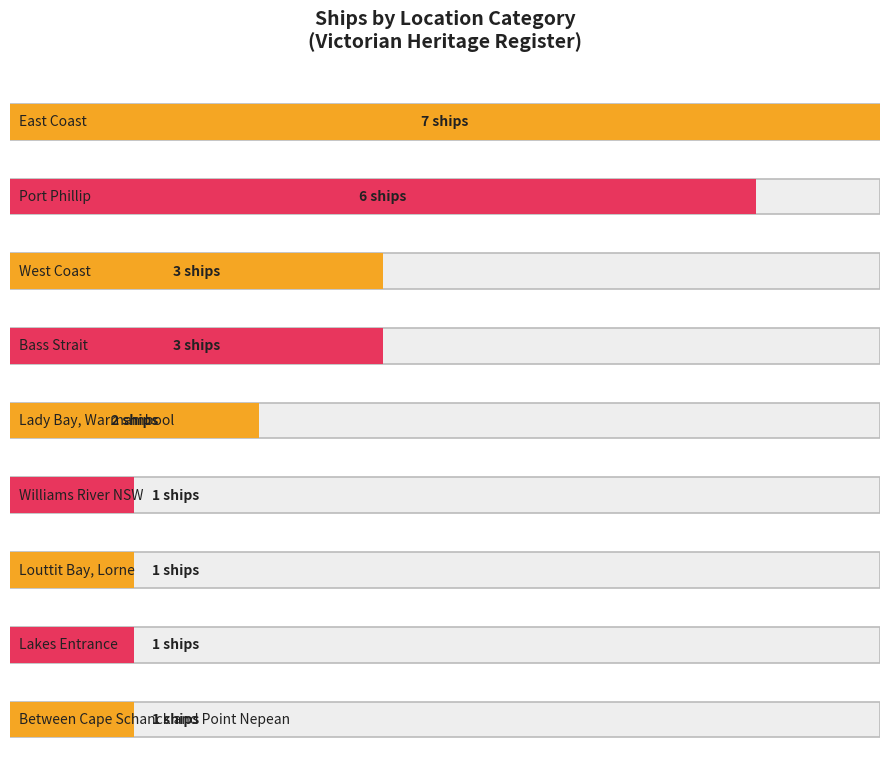

How many values exceed 2?

4